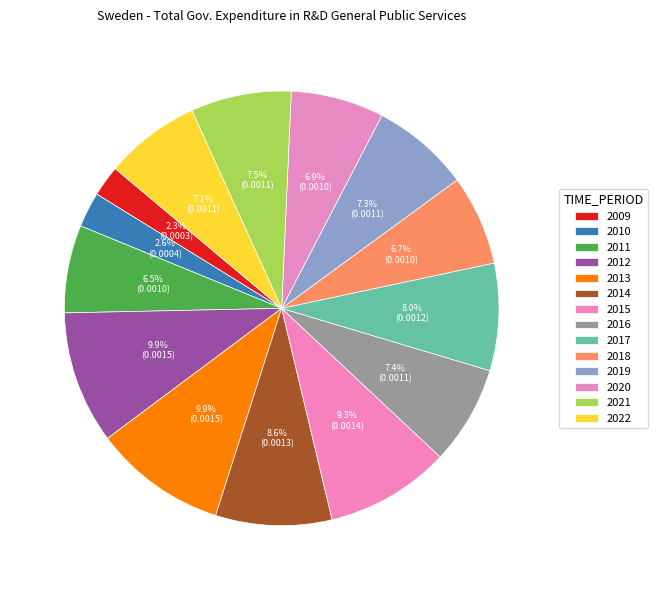

How many segments does this pie chart have?

14